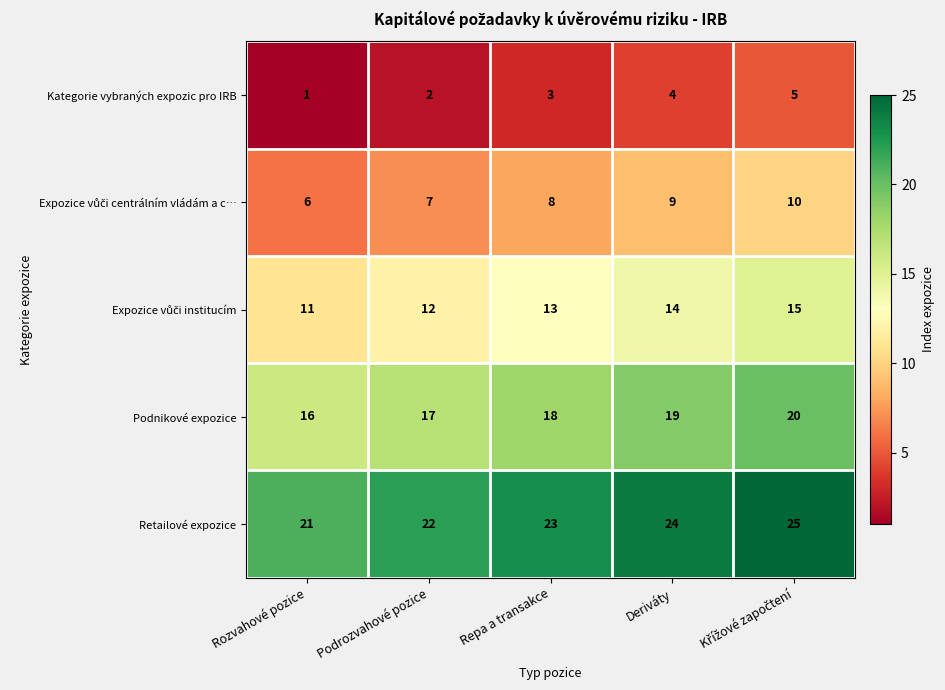

What is the greatest value displayed?

25